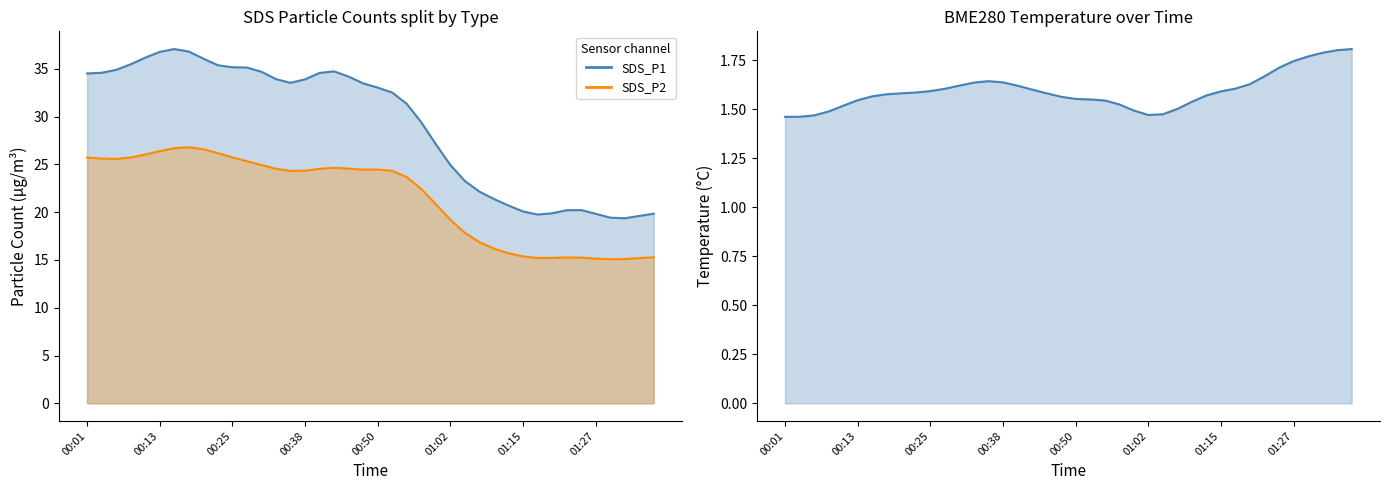

What is the total value across all series at 11?

62.1